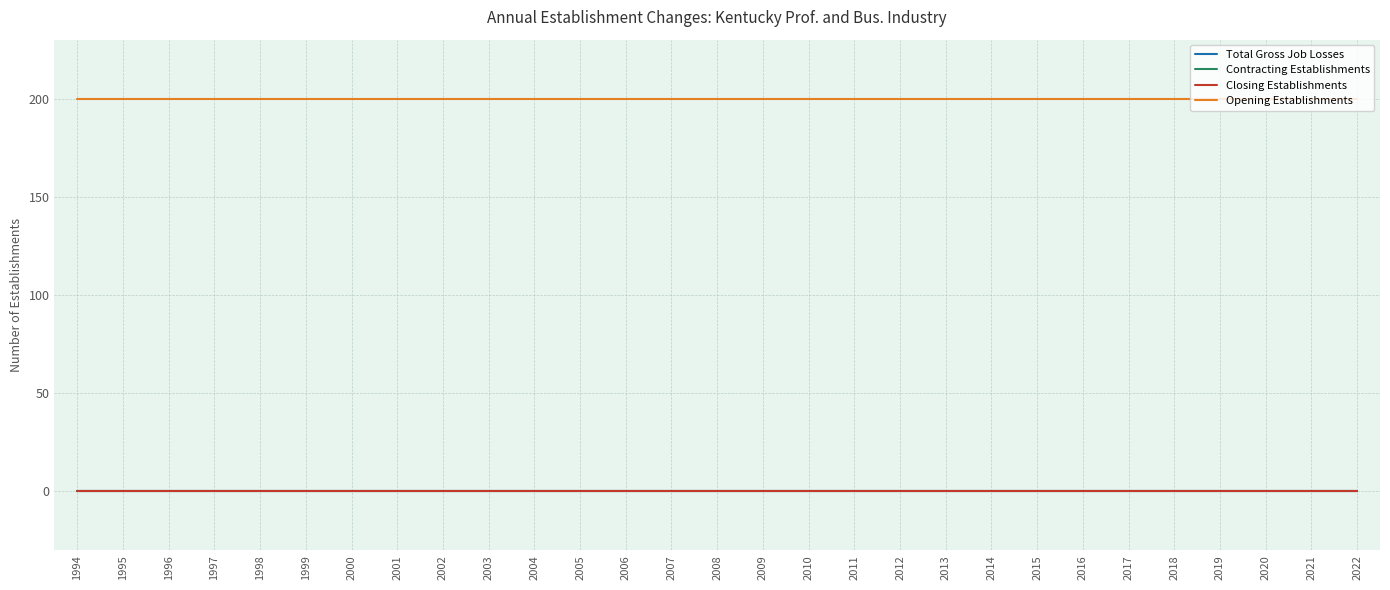

What is the total value across all series at 2003?

200